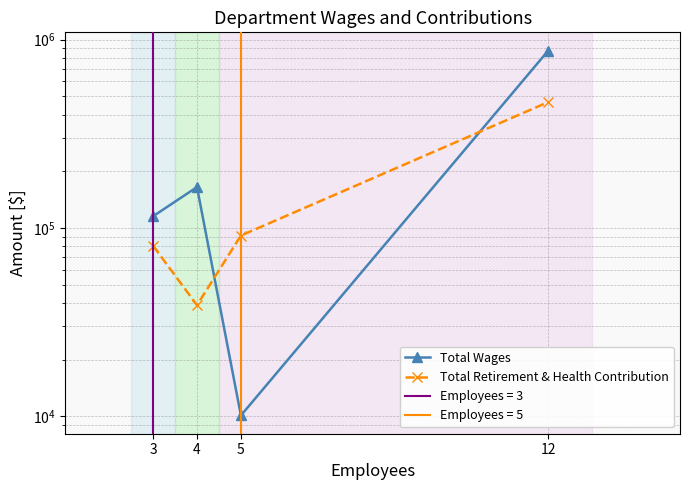

What is the difference between the second highest and minimum values in the Total Wages series?

154770